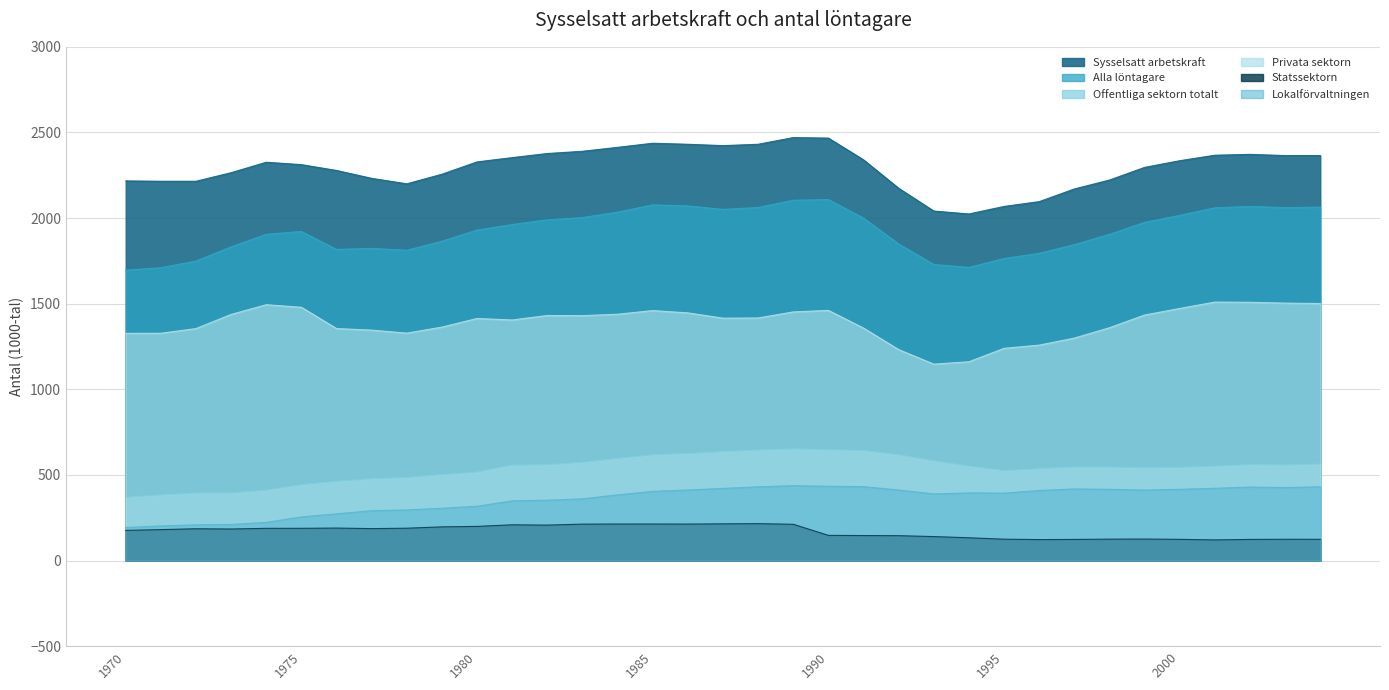

What is the difference between the second highest and second lowest values in the Alla löntagare series?

394.0